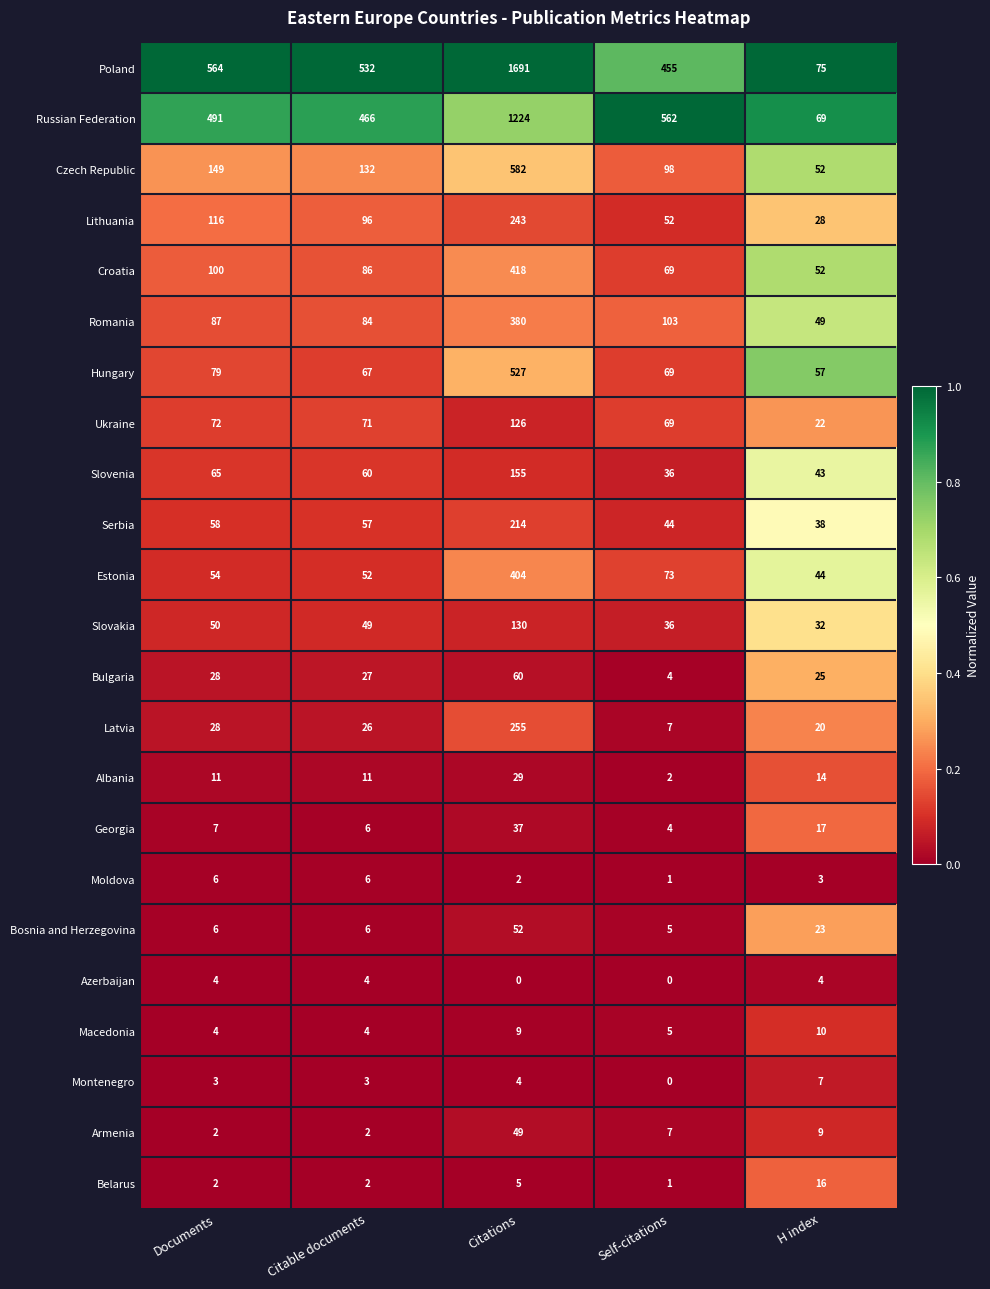

The Azerbaijan series shows -2 at Self-citations. True or false?

False